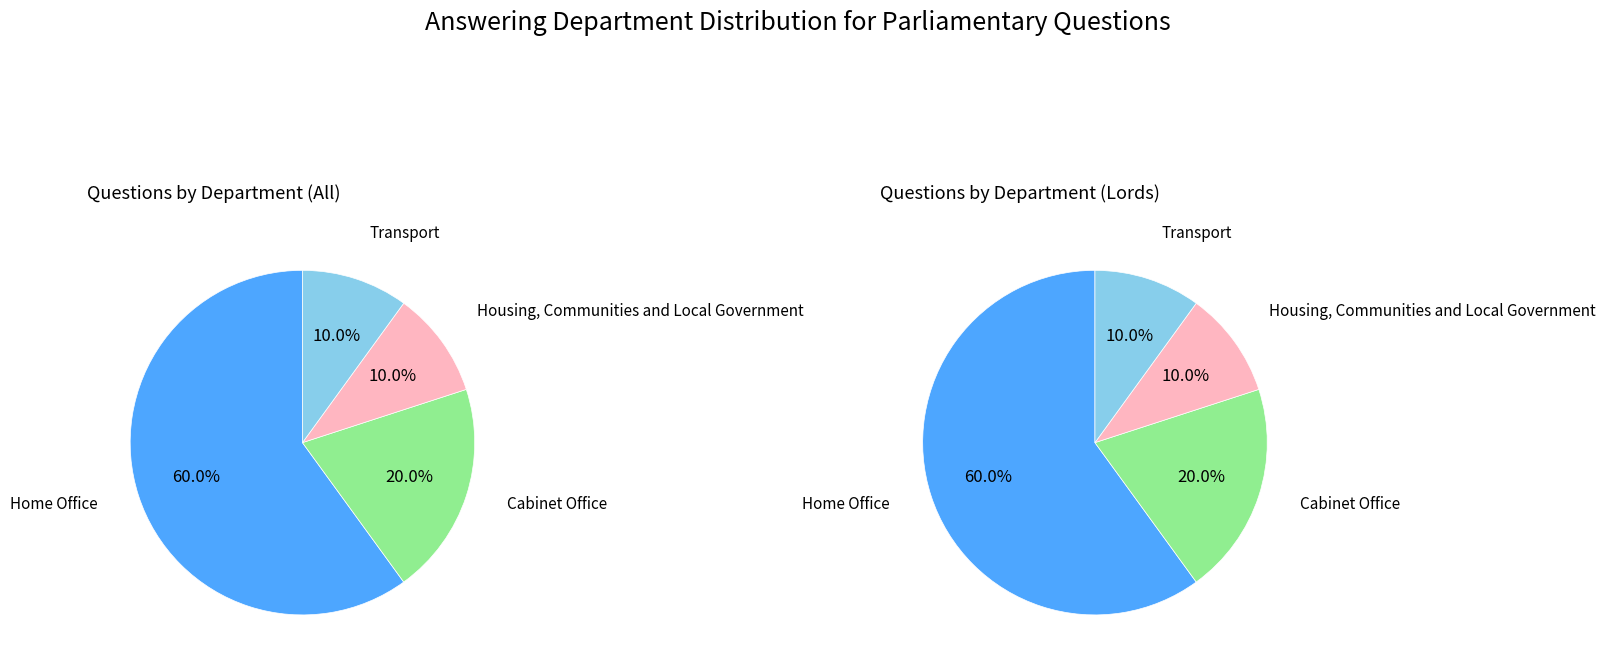

Which category has the smallest portion of the pie?

Housing, Communities and Local Government